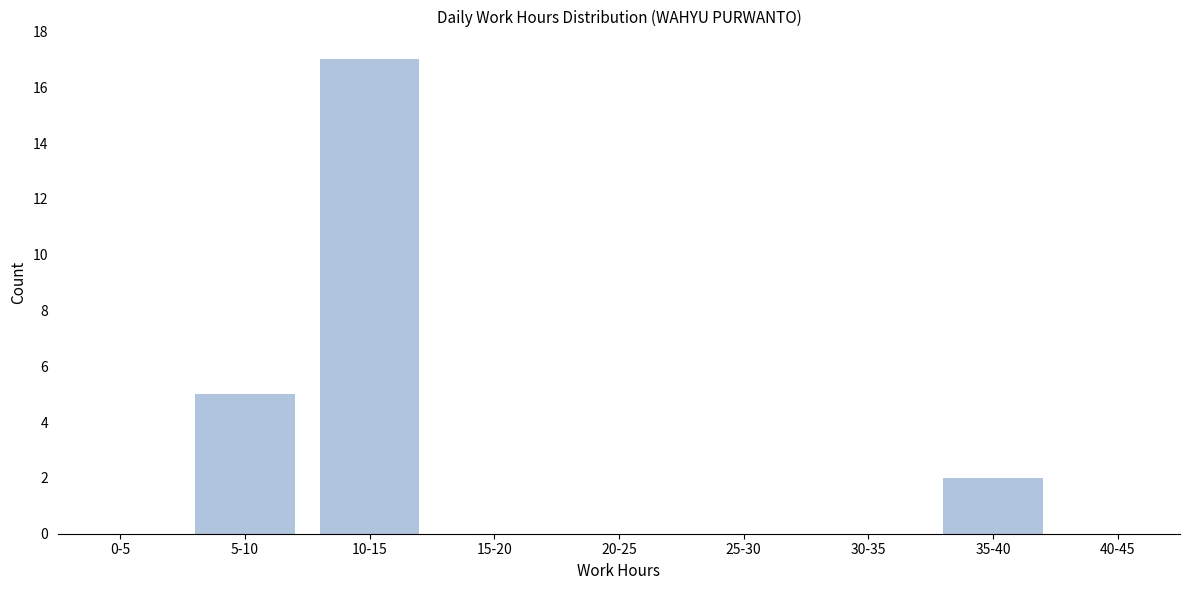

Reading right to left, list all the values displayed in this chart.

40-45=0	35-40=2	30-35=0	25-30=0	20-25=0	15-20=0	10-15=17	5-10=5	0-5=0